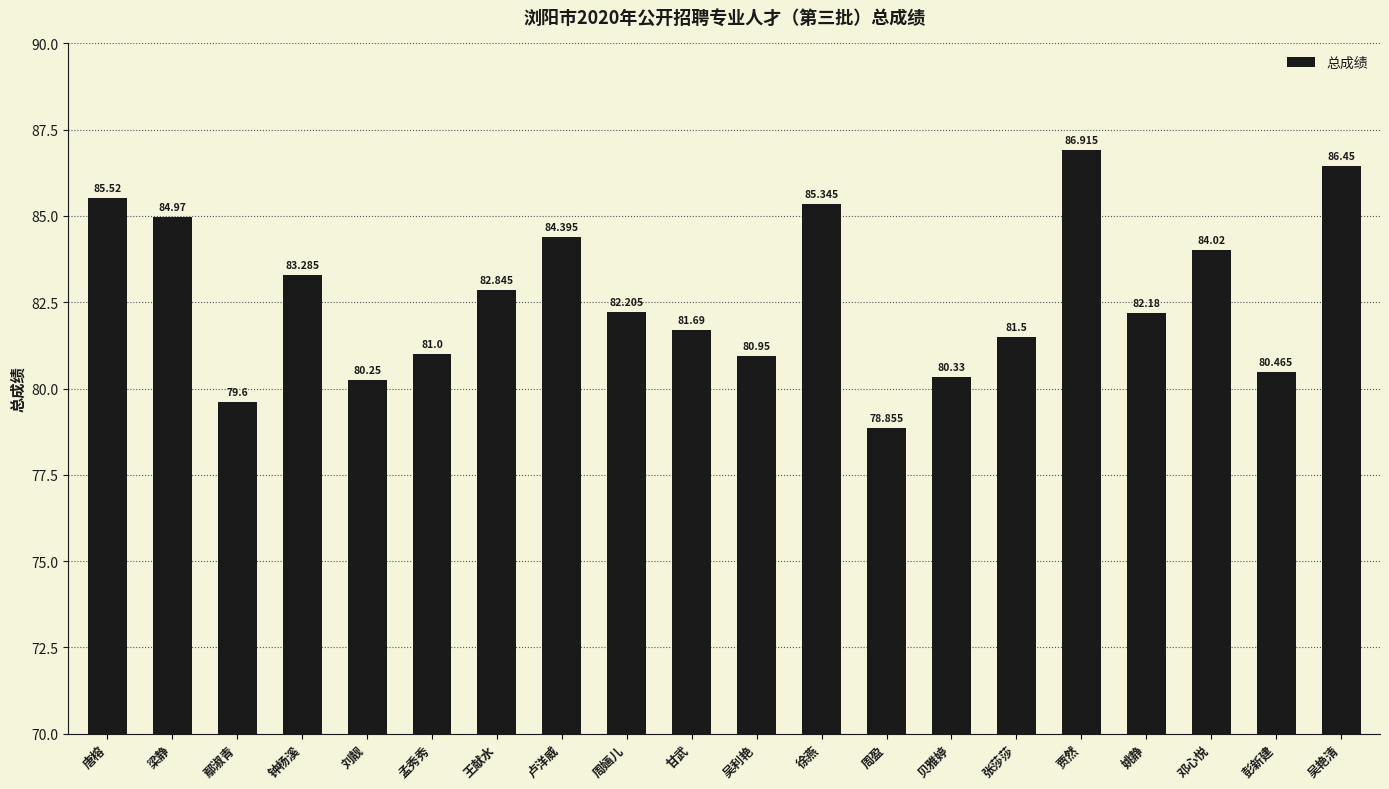

True or false: the data shows 80.5 at 彭新建.

True